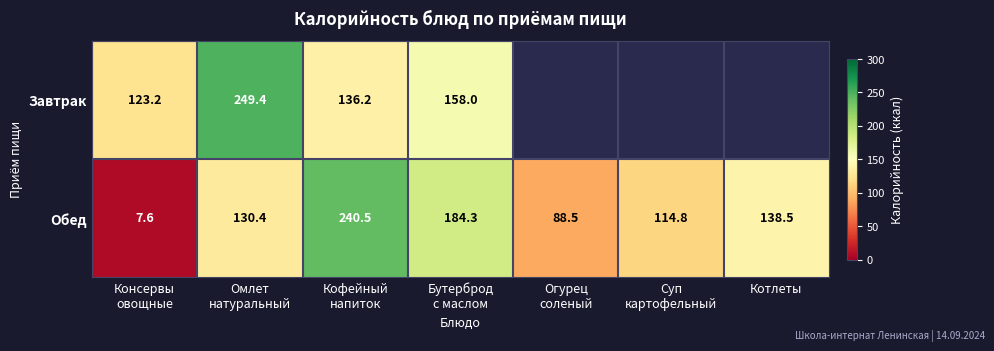

What is the lowest value of the Обед series?

7.6